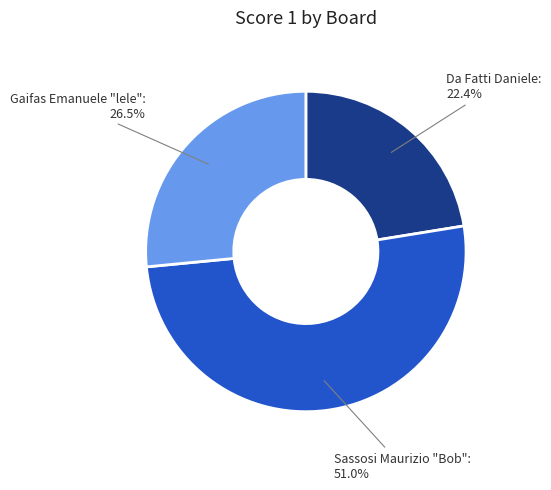

Does any single category account for the majority?

Yes